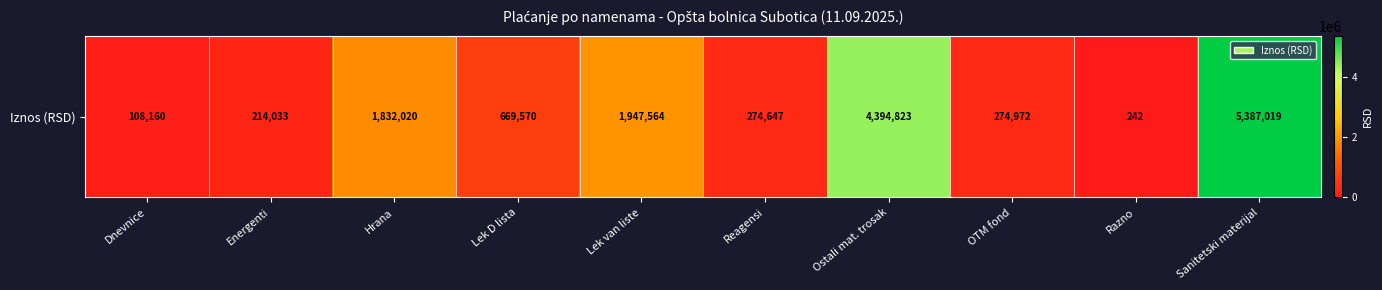

The value at Energenti is 214032.5. True or false?

True